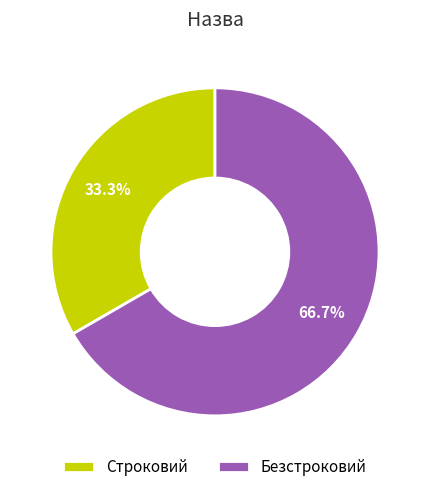

To the nearest percent, what is the difference between the Строковий and Безстроковий slice percentages?

33%